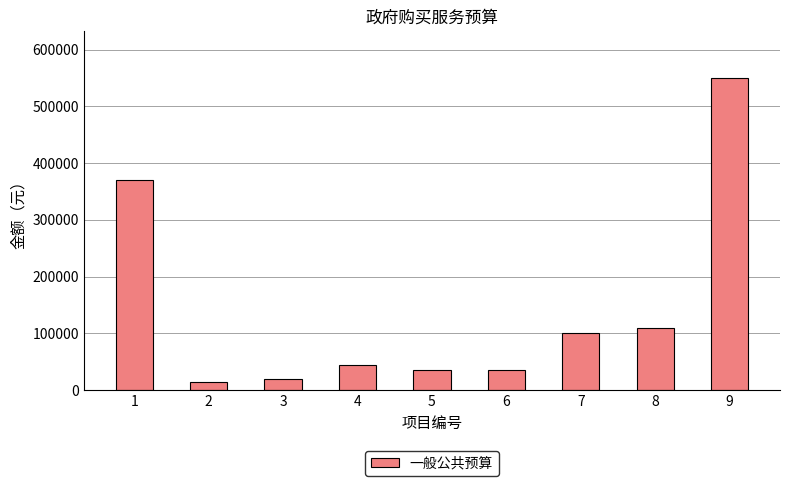

What is the average value?

142262